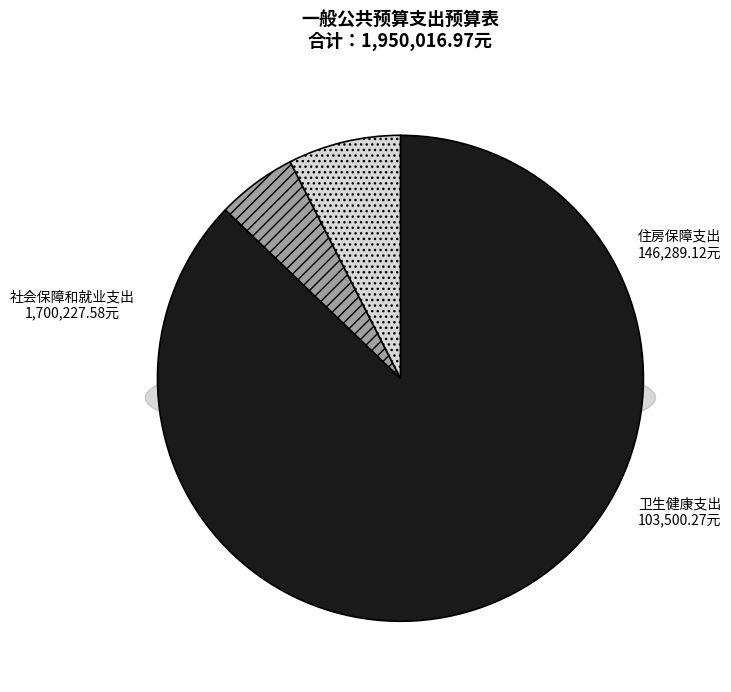

To the nearest percent, what is the combined percentage of 卫生健康支出 and 住房保障支出?

13%